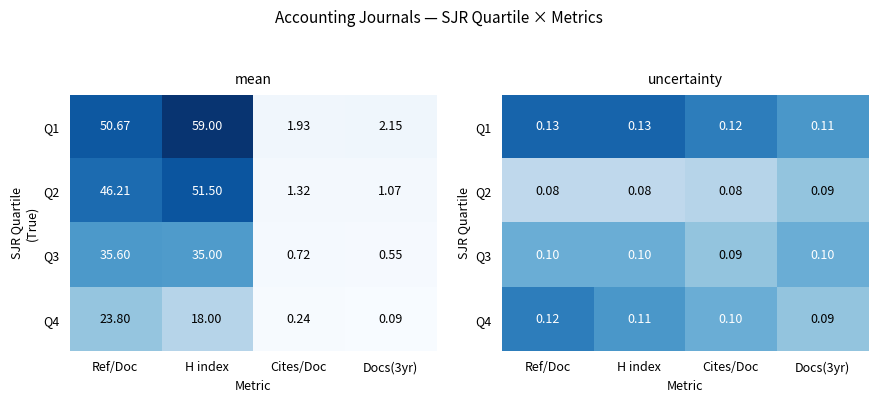

At how many categories does at least one series exceed 0?

4